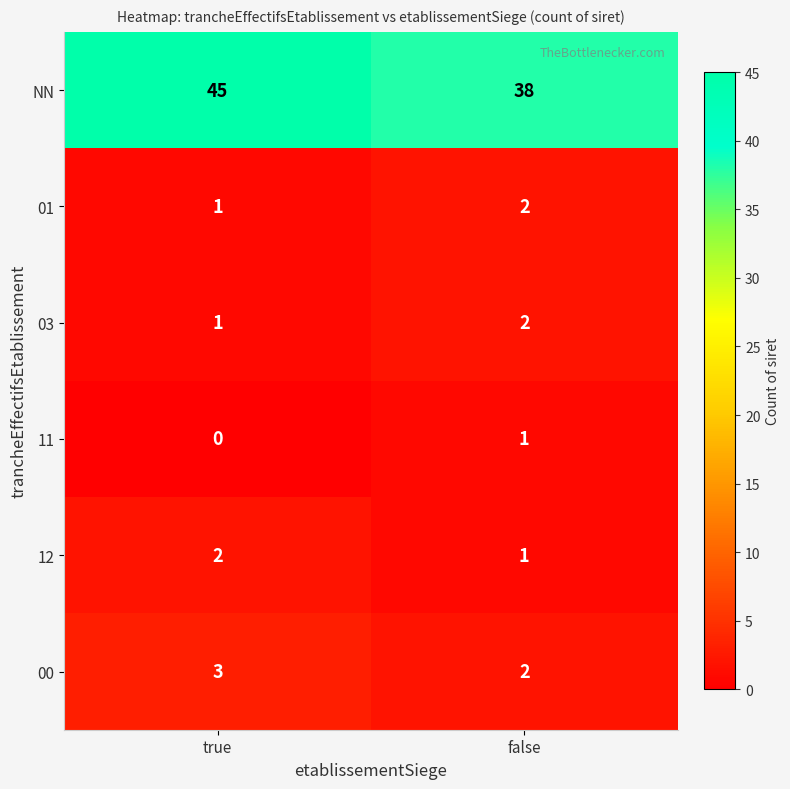

At which category is the sum across all series the highest?

true